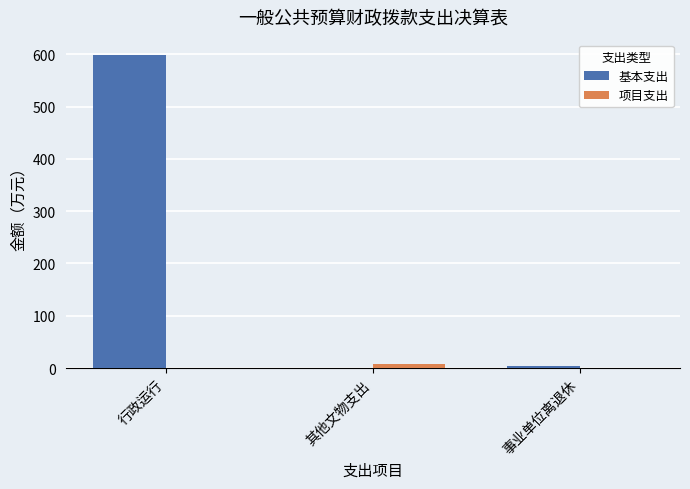

How many groups of bars are there?

3